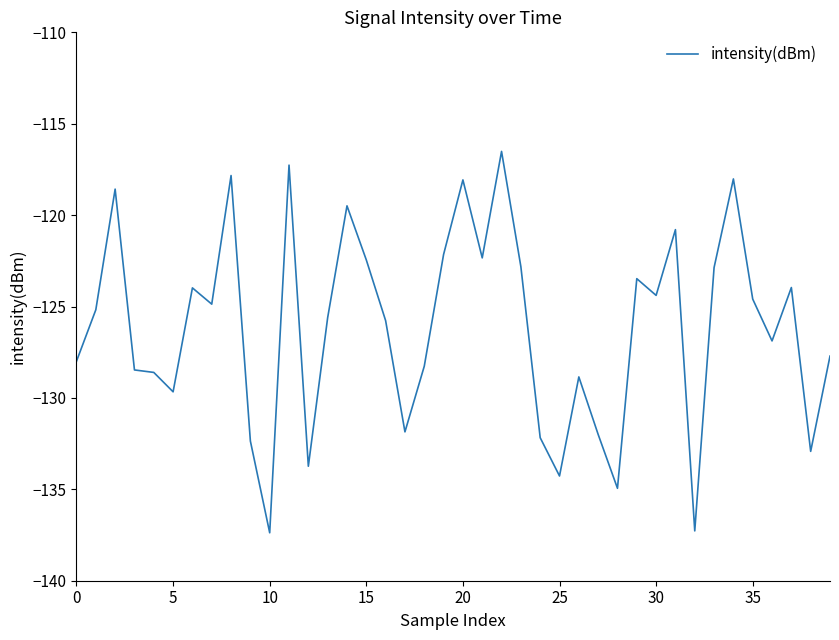

What is the average value?

-126.2